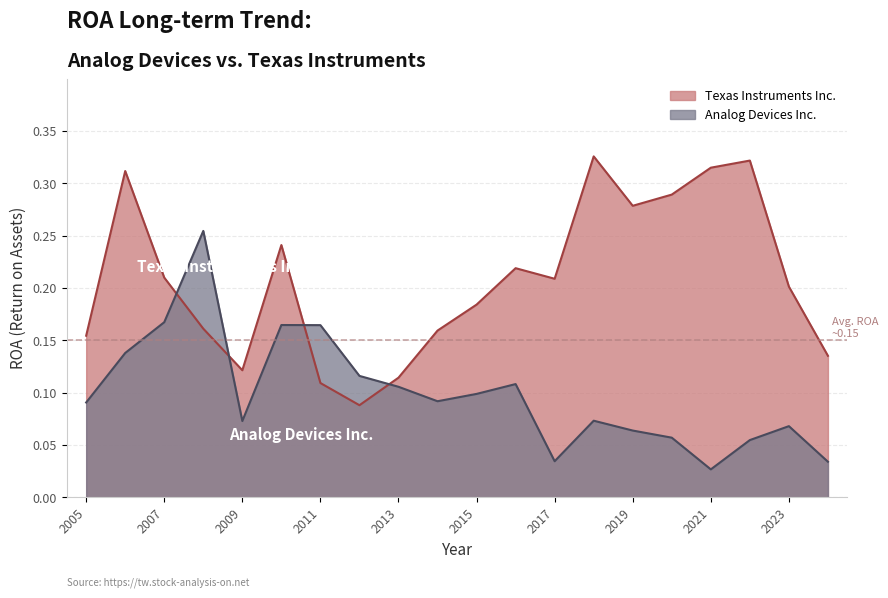

Which series has the widest spread of values?

Texas Instruments Inc.